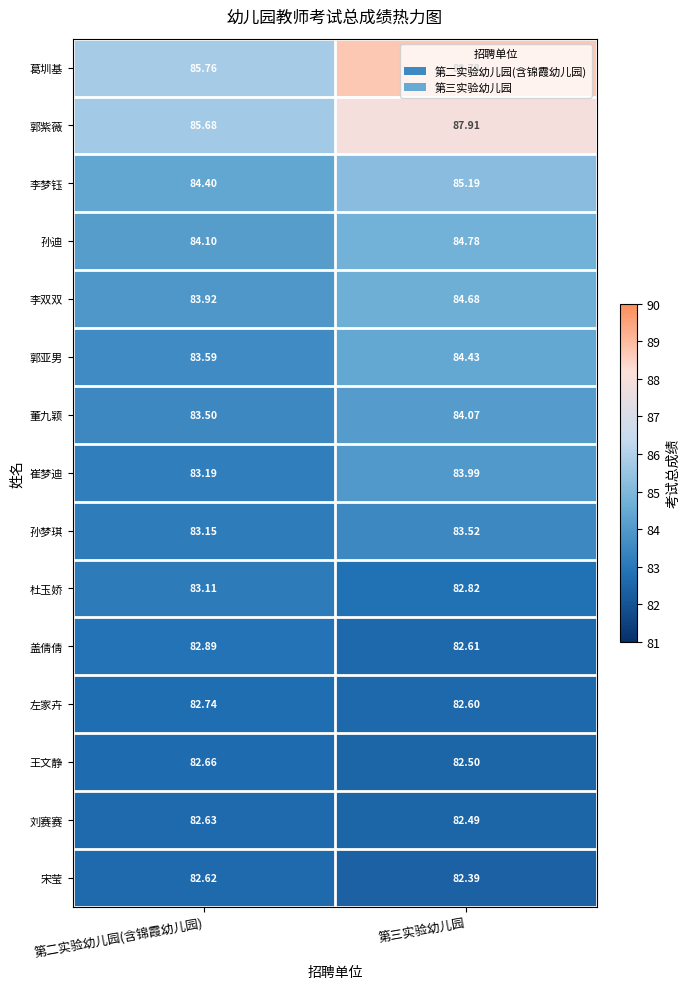

How many data points in 杜玉娇 are less than 83?

1